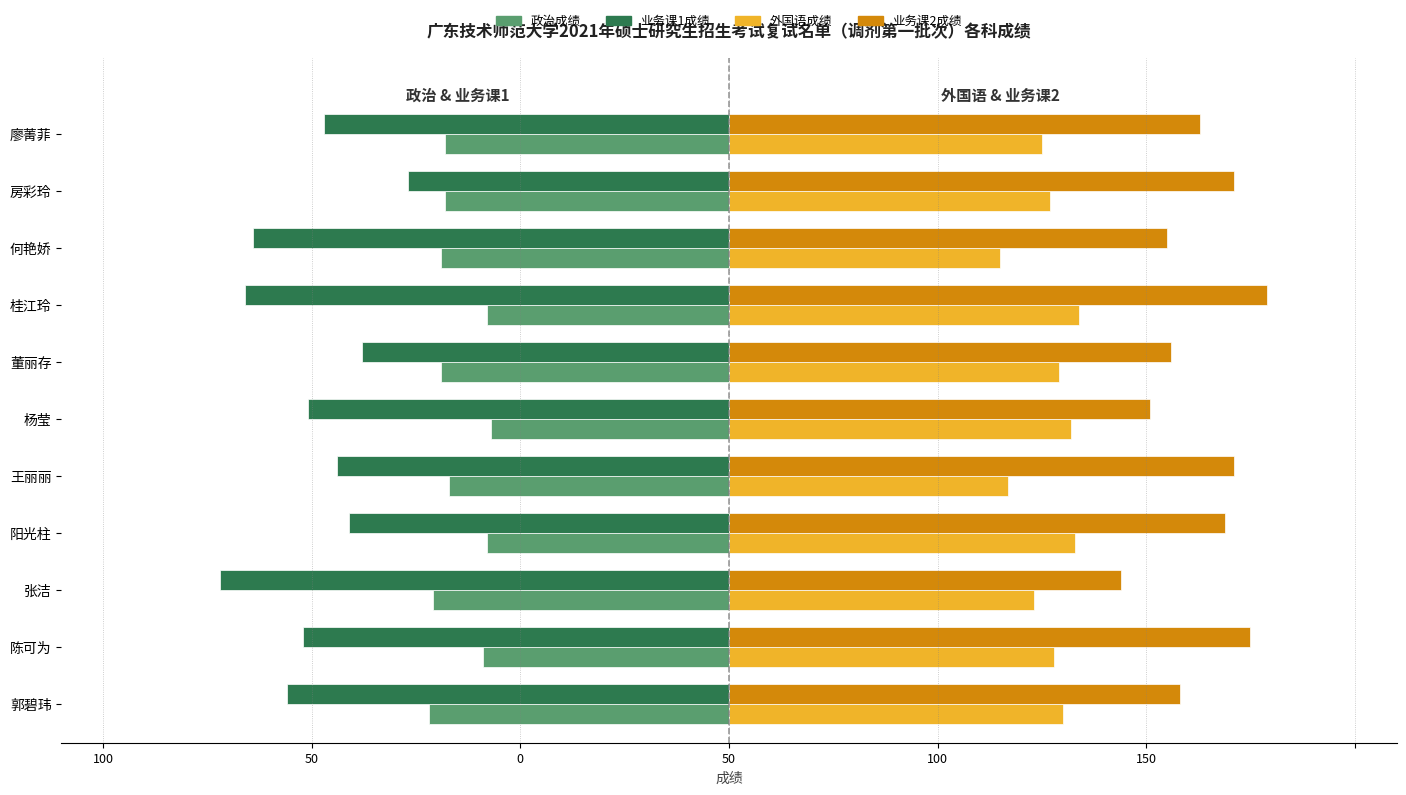

True or false: 业务课1成绩（左） has a value of -77 at 何艳娇.

False